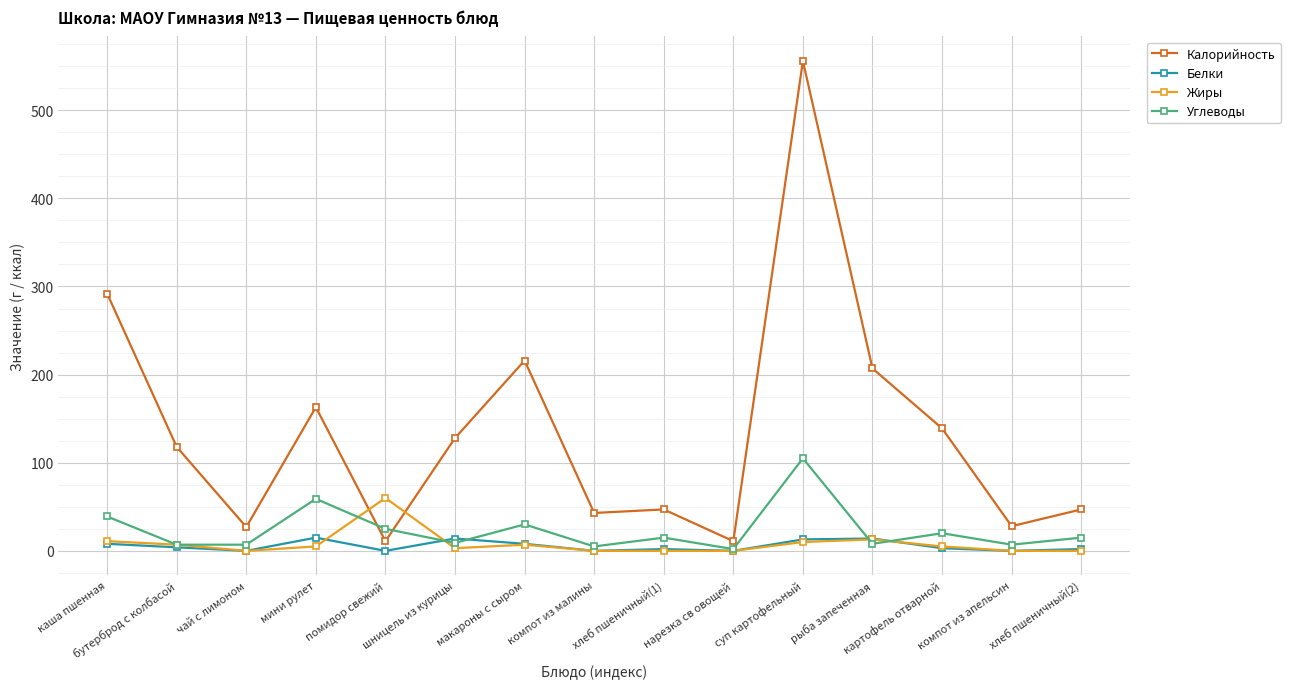

The Калорийность series shows 216 at макароны с сыром. True or false?

True